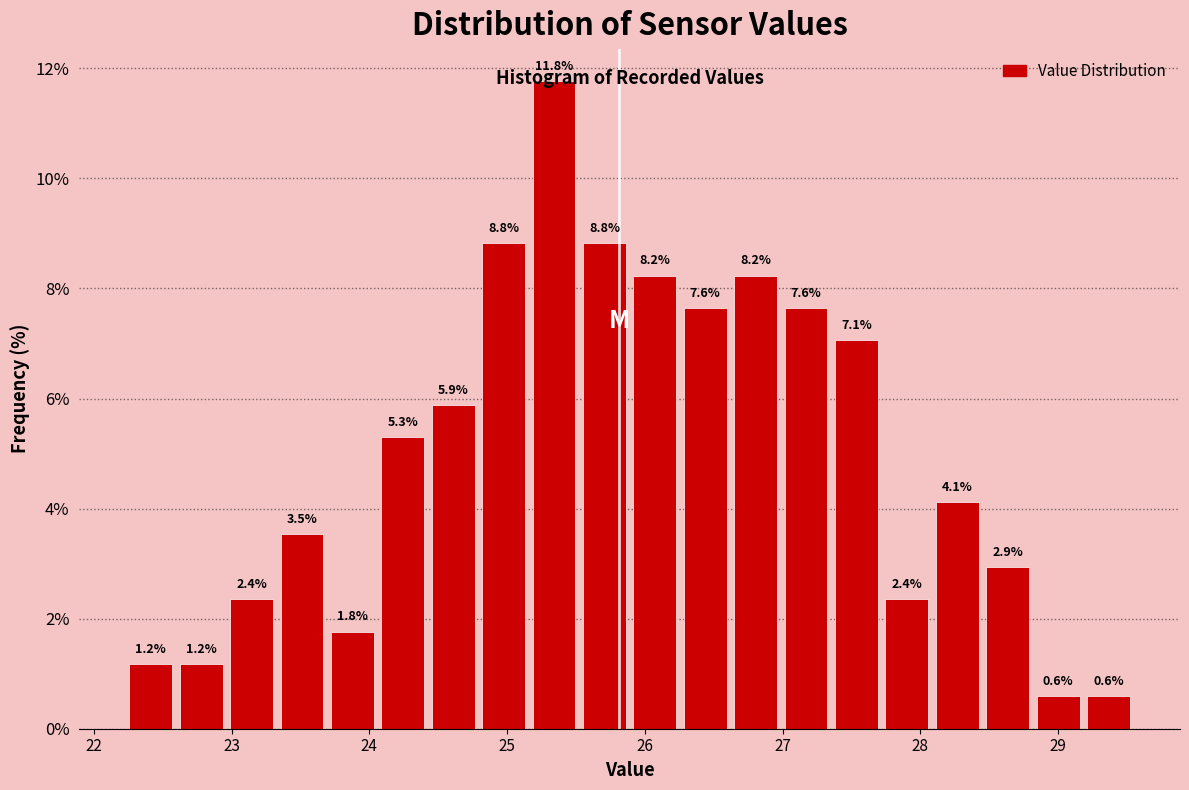

Around what value on the x-axis is the tallest bar? Give the approximate position of its centre, as read against the axis.

25.3